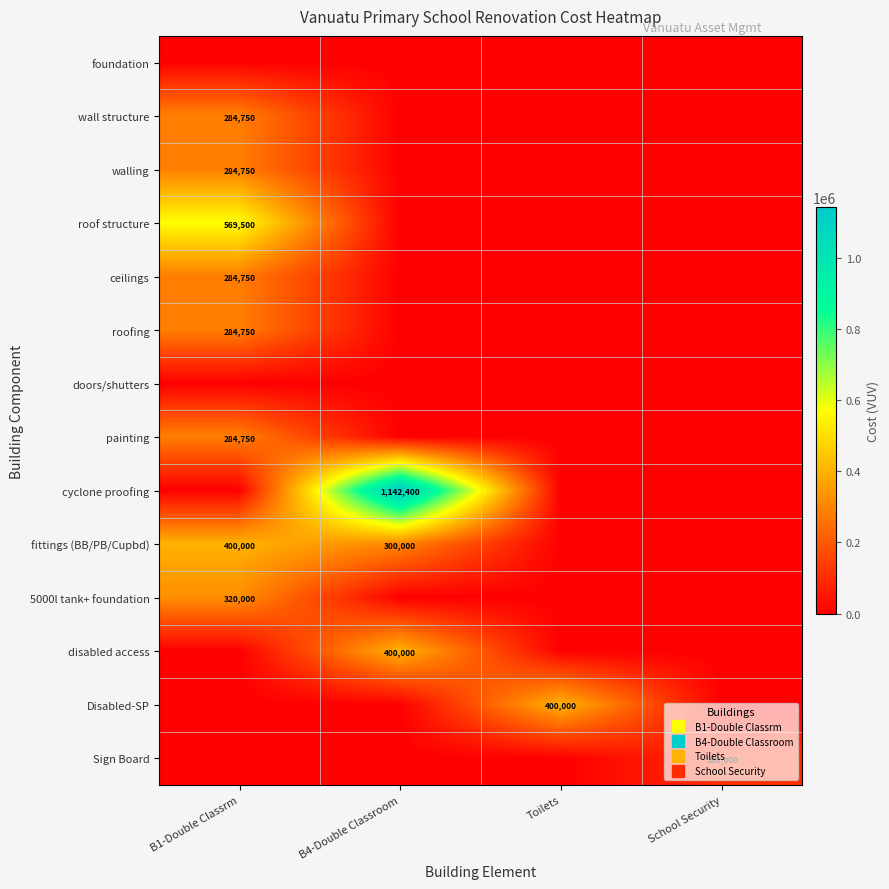

The walling series shows 145491 at School Security. True or false?

False